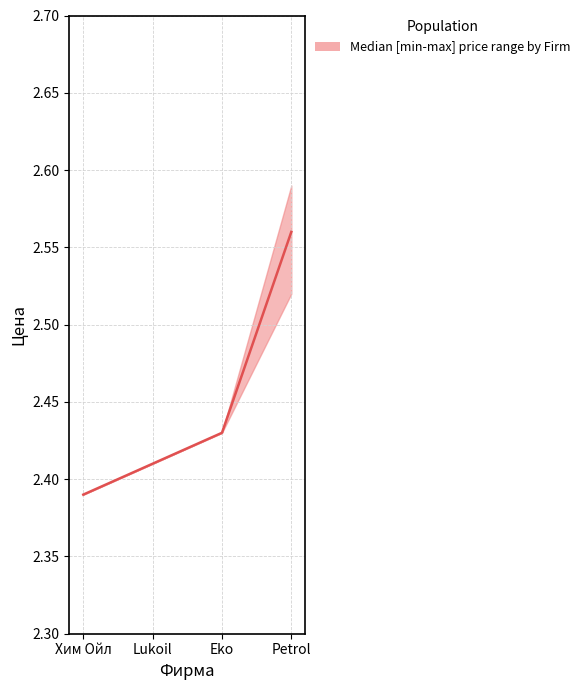

Rank the categories by max_price value from highest to lowest.

Petrol, Eko, Lukoil, Хим Ойл